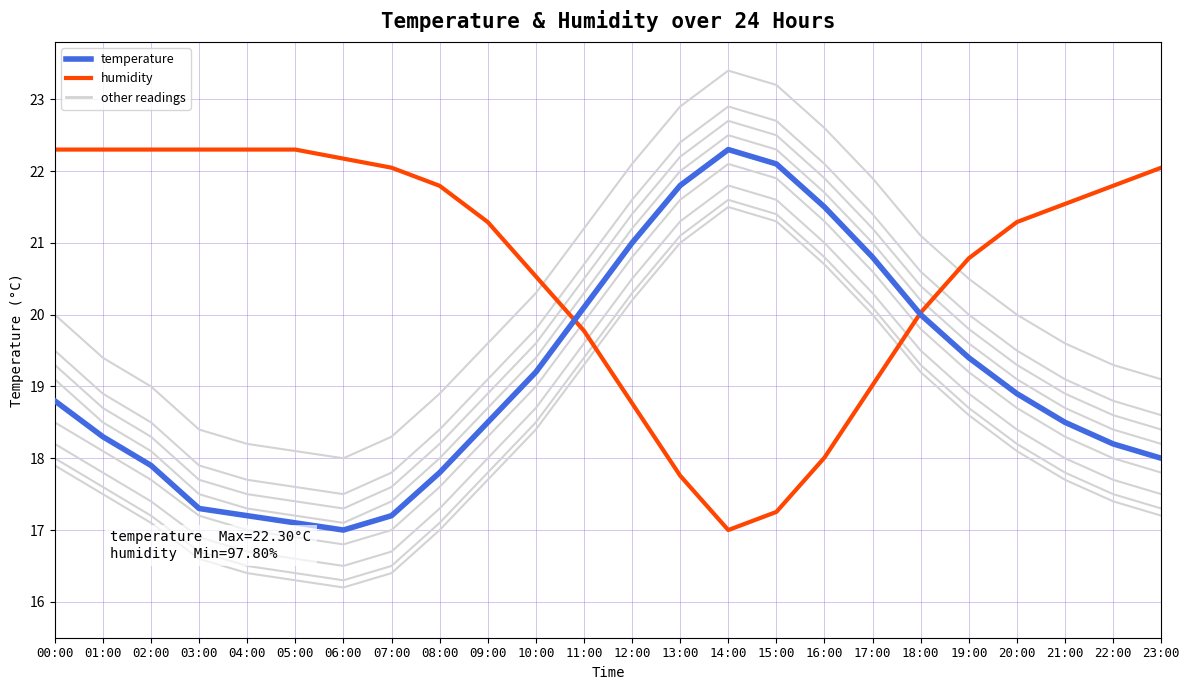

Where does the temperature series first go above 18?

00:00